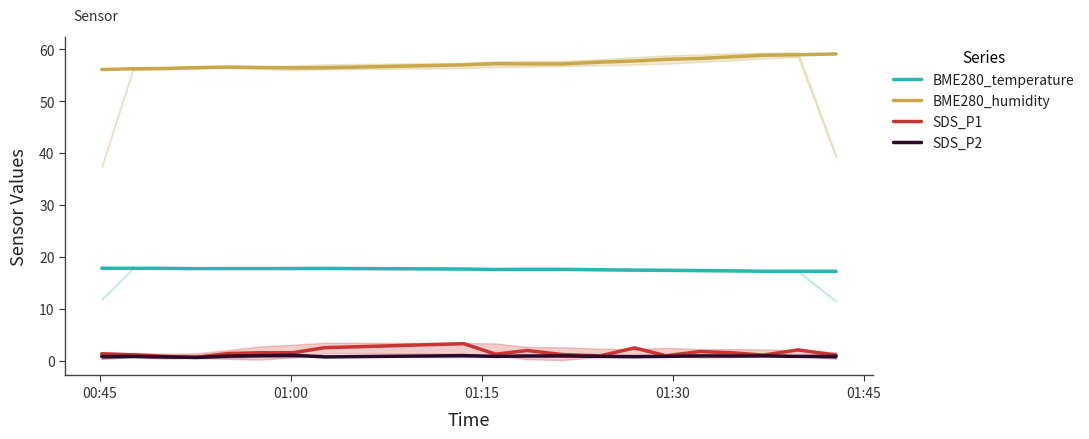

Does the chart have visible grid lines?

No